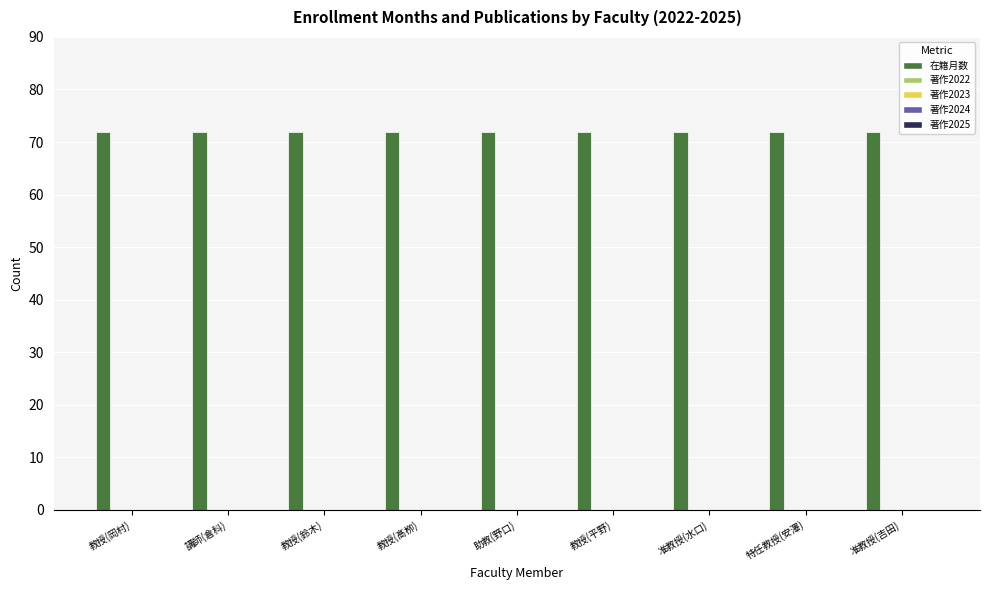

The 著作2022 series shows 0 at 教授(鈴木). True or false?

True